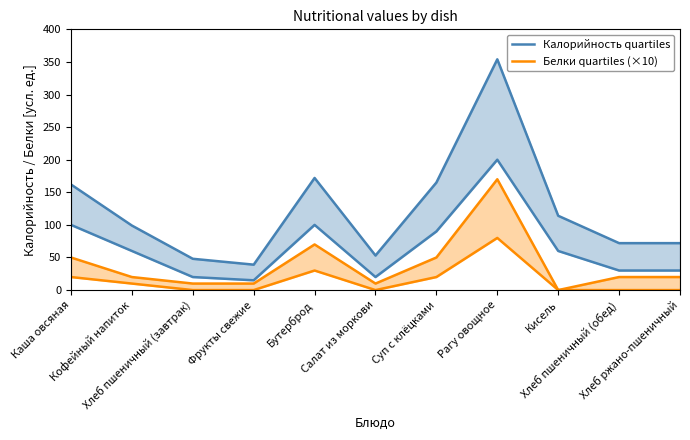

True or false: Белки quartiles (×10) and Калорийность quartiles intersect in this chart.

False